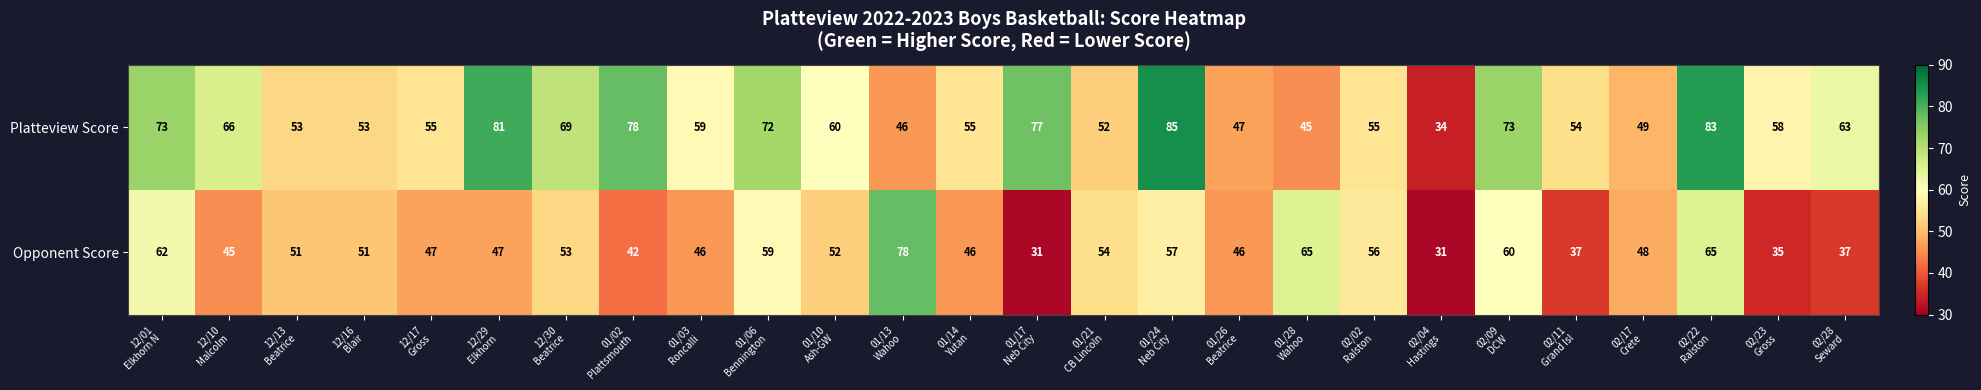

What is the total value across all series at 01/10
Ash-GW?

112